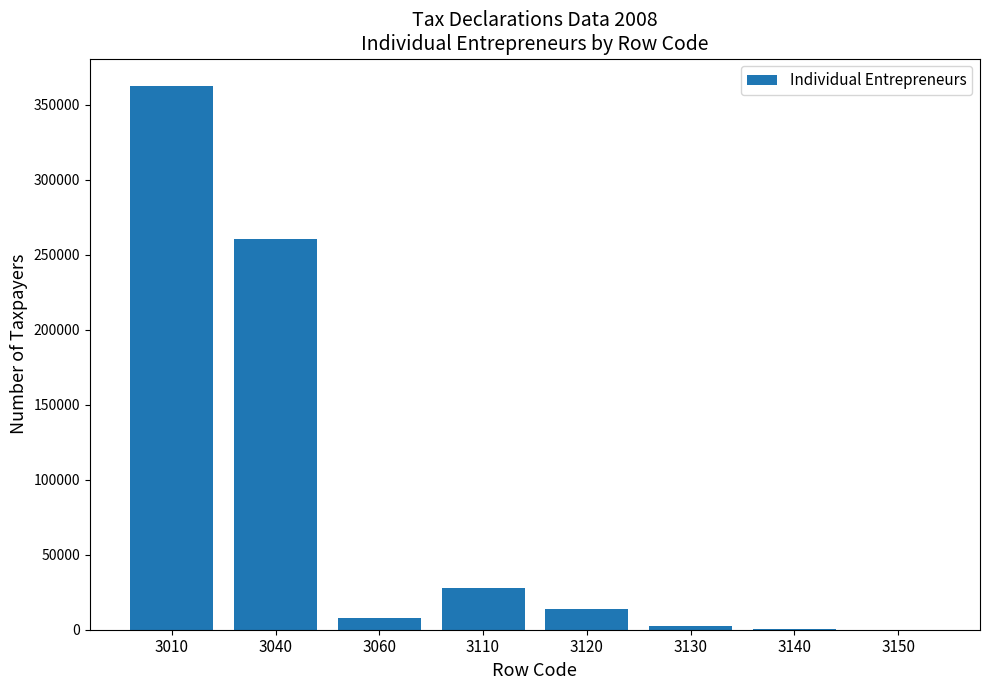

What is the change in value from 3040 to 3120?

-247261